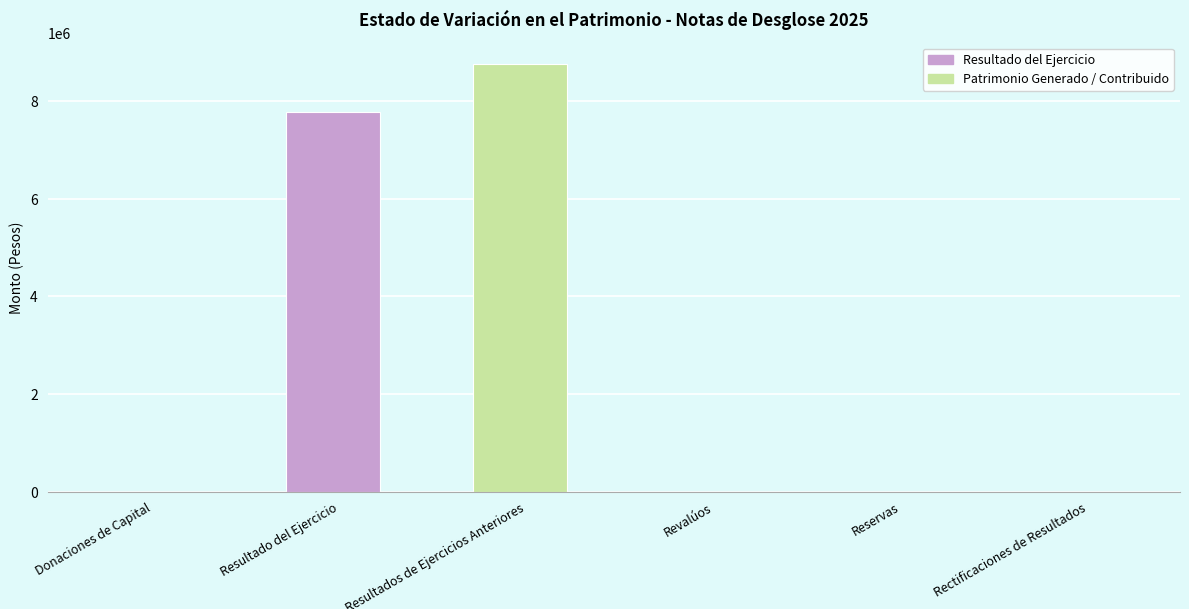

What is the sum of all values?

16542863.1